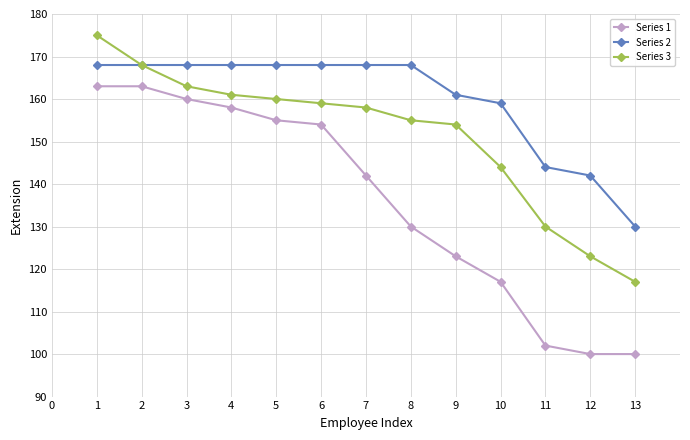

Which series has the widest spread of values?

Series 1